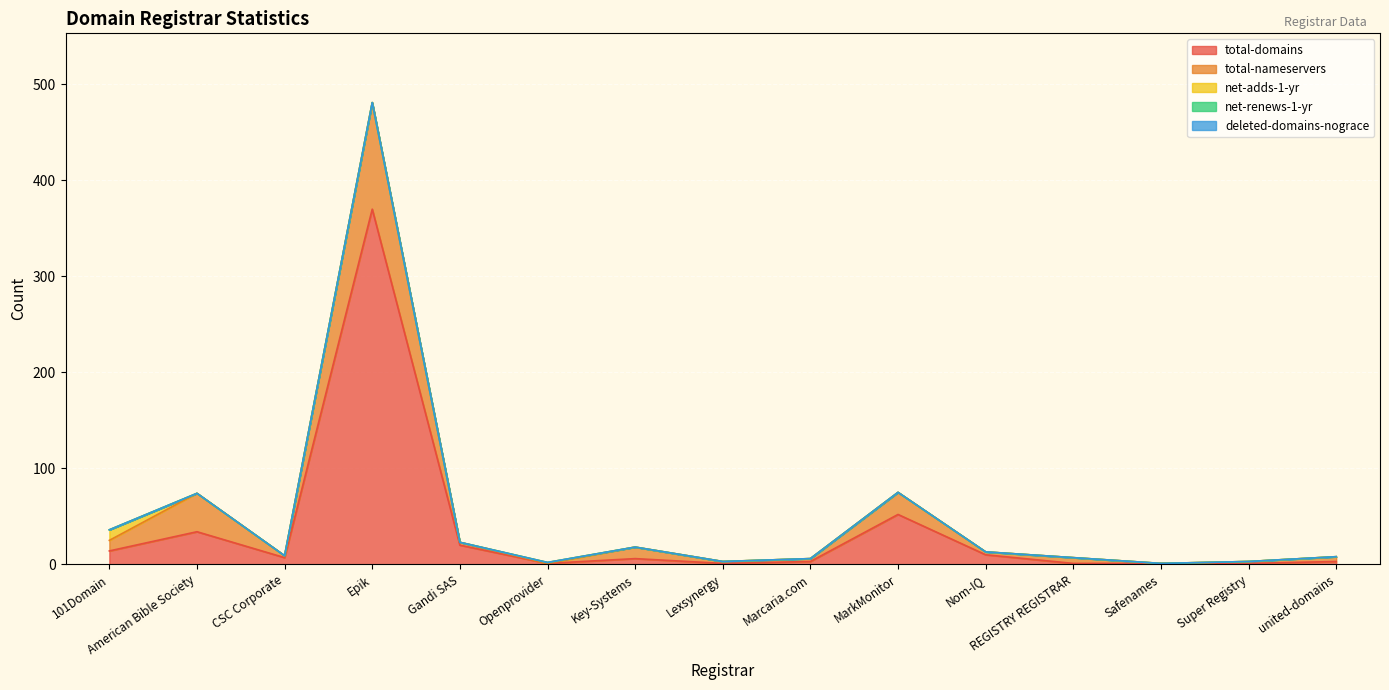

What is the difference between the maximum and minimum values in the total-nameservers series?

111